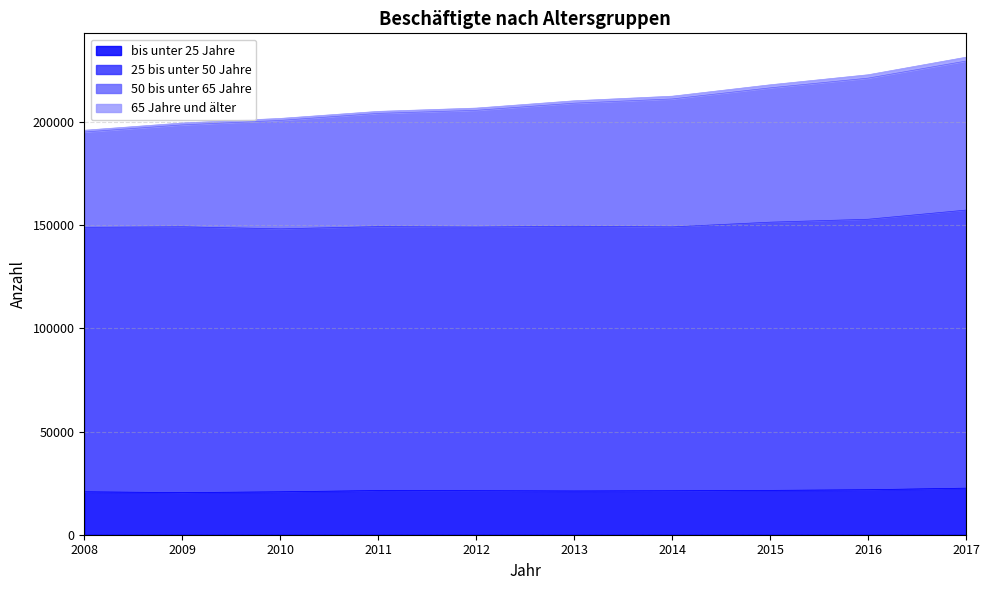

The value of bis unter 25 Jahre at 2013 is 21211. True or false?

True